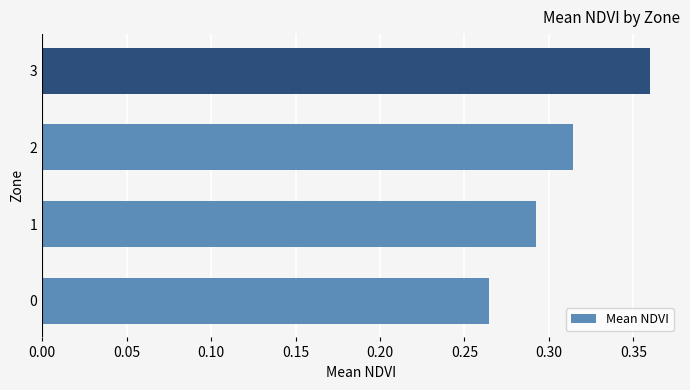

List the labels in order of value, largest first.

3, 2, 1, 0